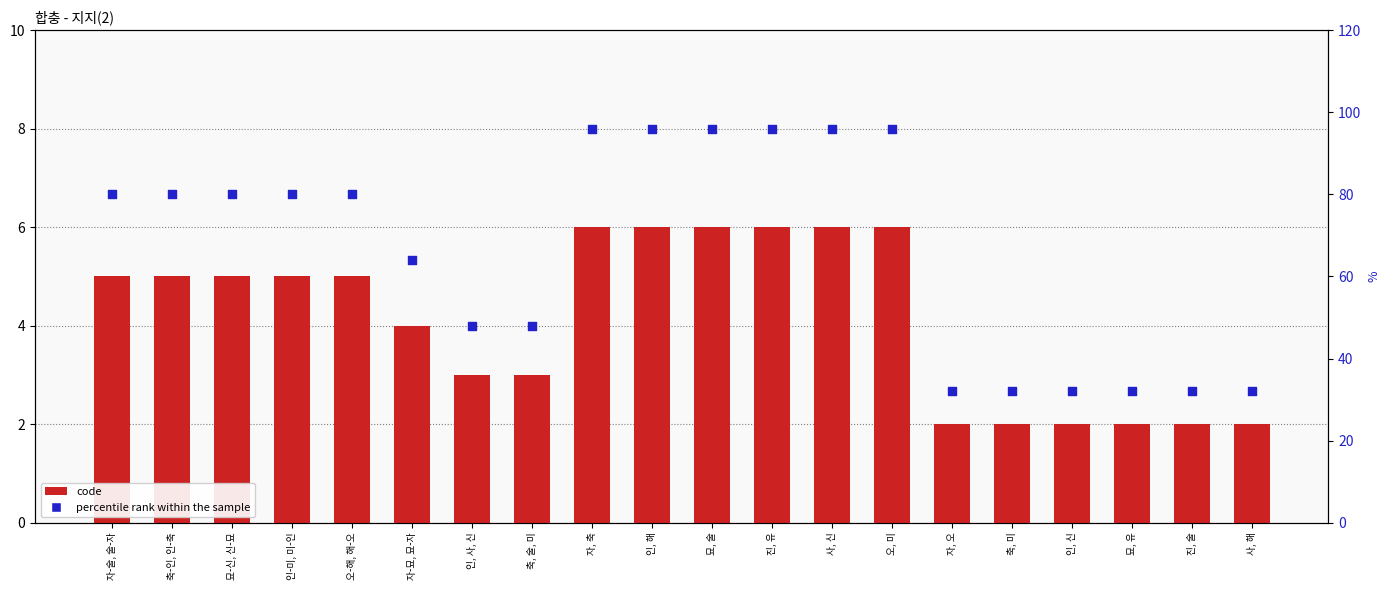

What is the total value across all series at 축-인, 인-축?

85